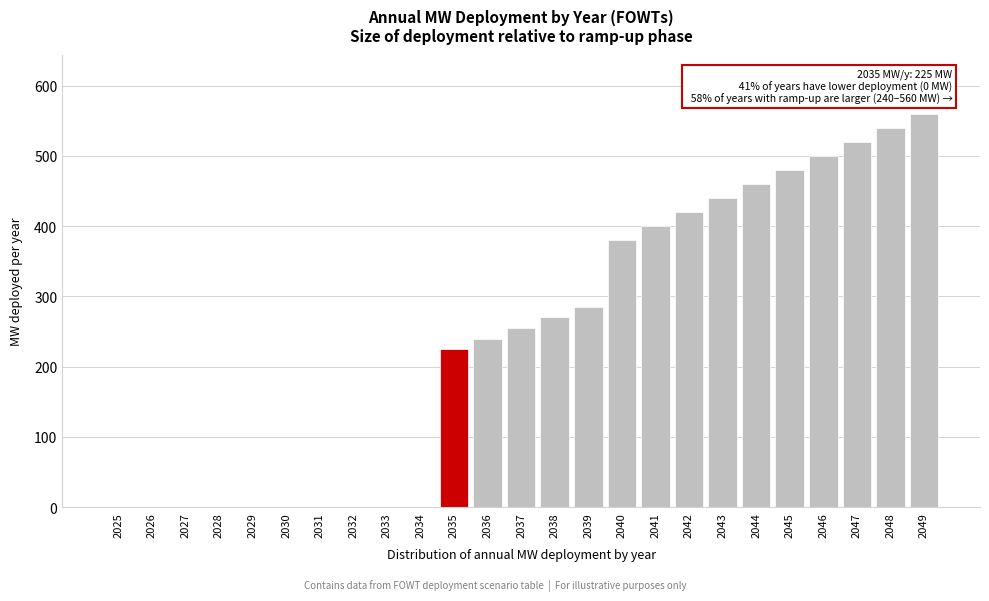

Reading left to right, list all the values displayed in this chart.

2025=0	2026=0	2027=0	2028=0	2029=0	2030=0	2031=0	2032=0	2033=0	2034=0	2035=225	2036=240	2037=255	2038=270	2039=285	2040=380	2041=400	2042=420	2043=440	2044=460	2045=480	2046=500	2047=520	2048=540	2049=560